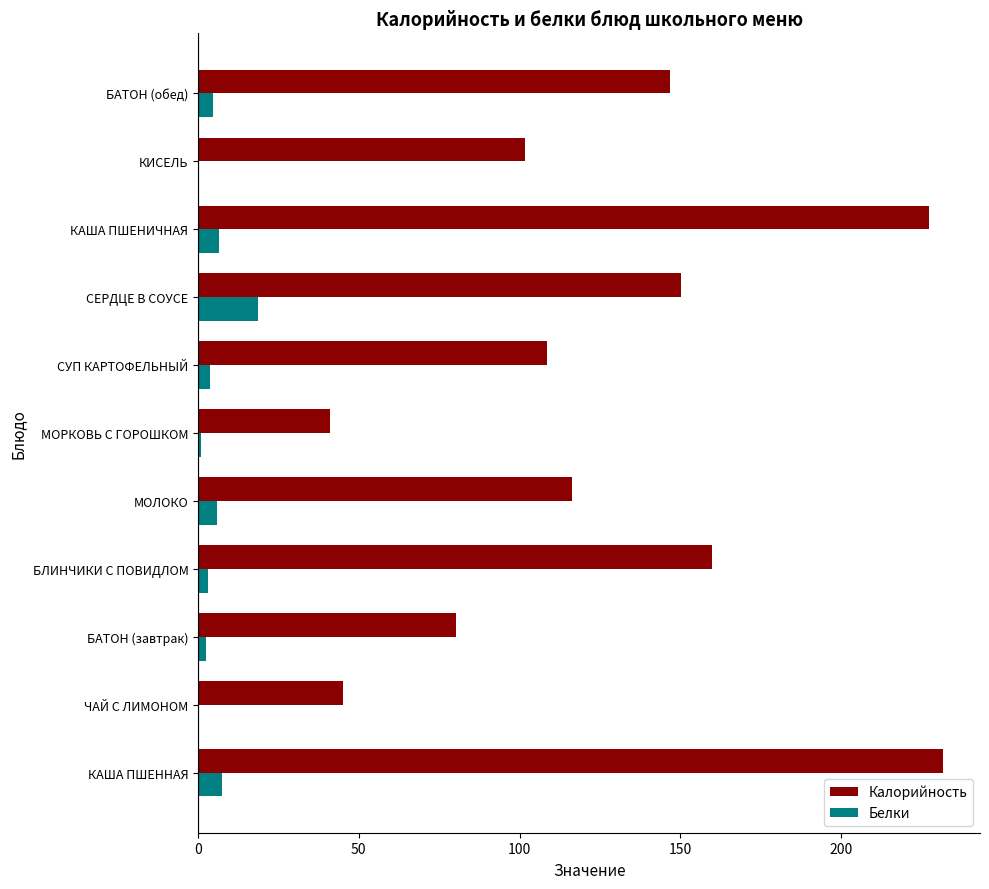

How many series are shown in this chart?

2